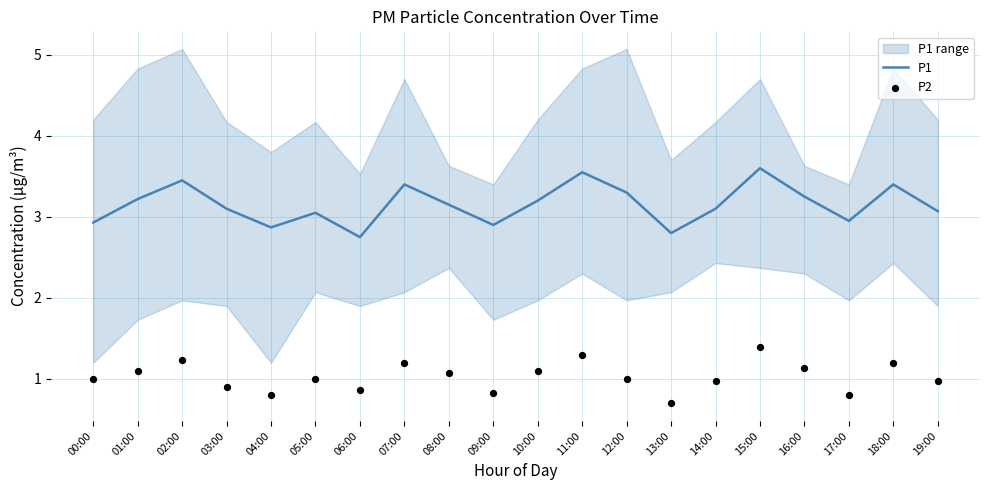

Which series reaches the minimum Y coordinate?

P2